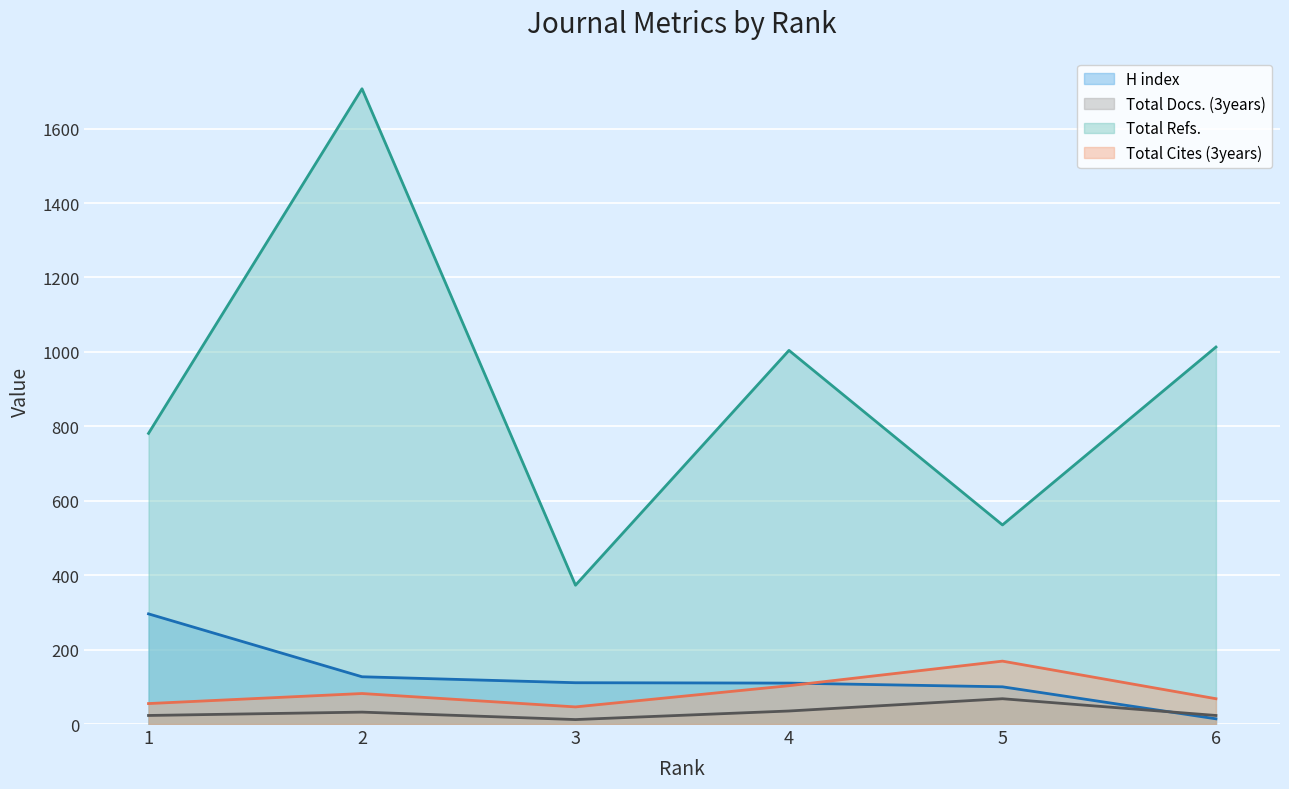

At which category does Total Refs. (line) reach its first local valley?

3